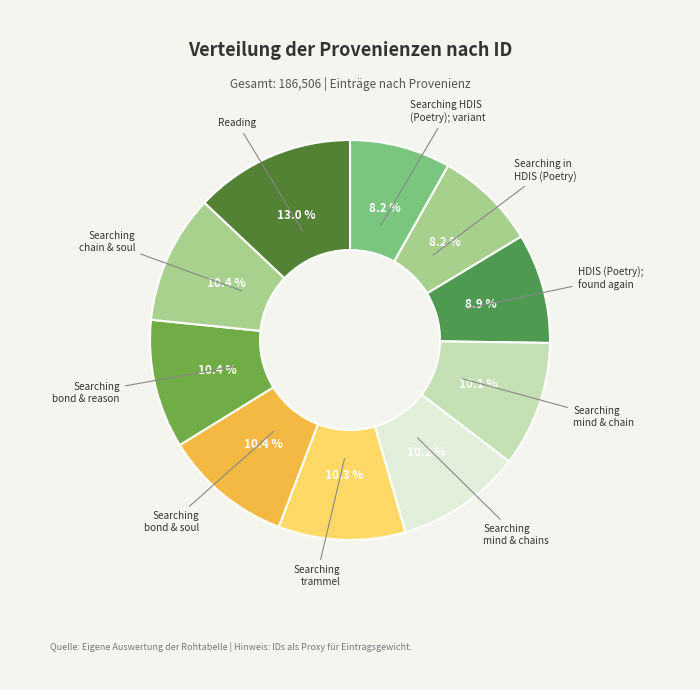

Does Searching HDIS (Poetry); variant represent more than half of the total?

No